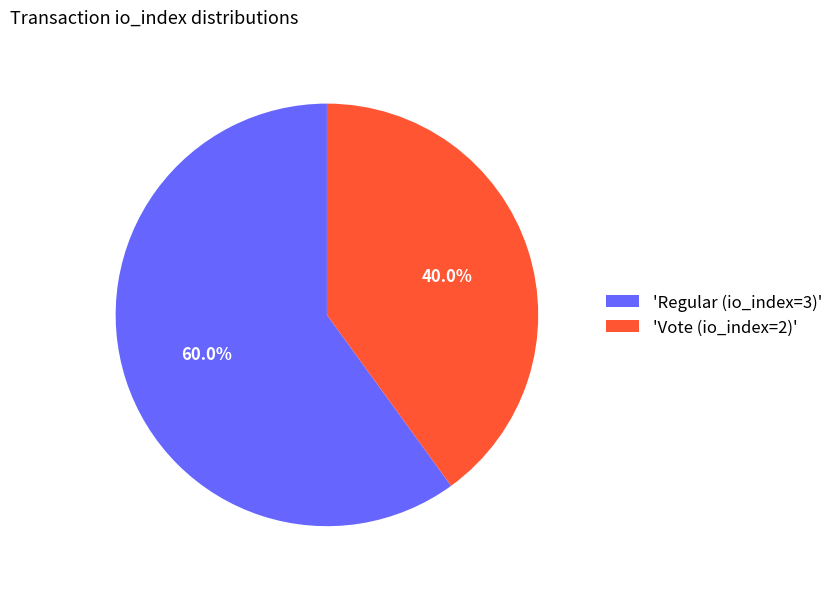

Does 'Regular (io_index=3)' account for over 50% of the chart?

Yes